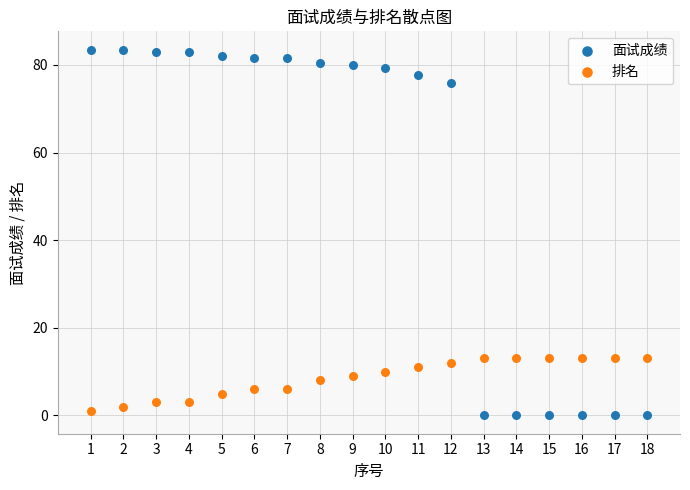

Across all data points, what is the range of Y values (max minus min)?

83.5